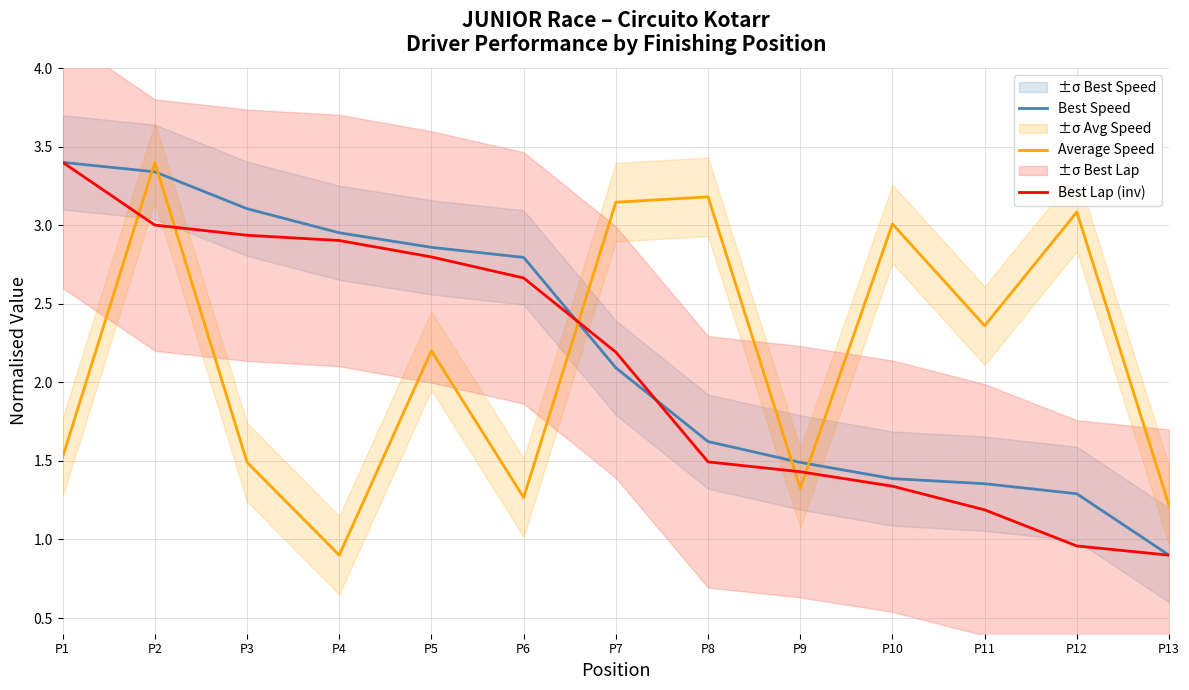

After their last crossing, which series has the higher values: Best Speed or Average Speed?

Average Speed